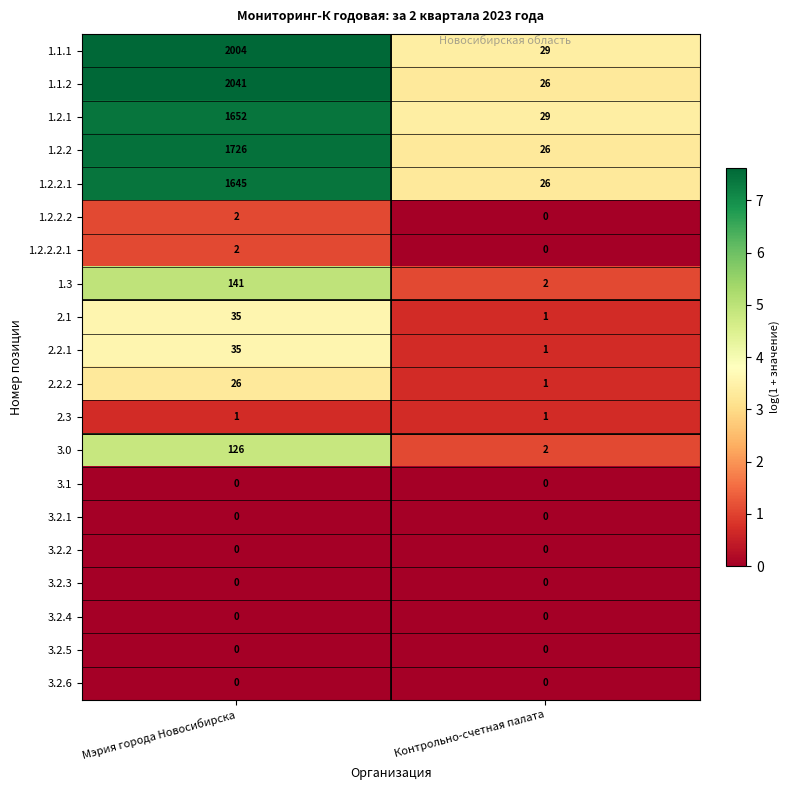

What is the difference between the highest and lowest values at Контрольно-счетная палата?

29